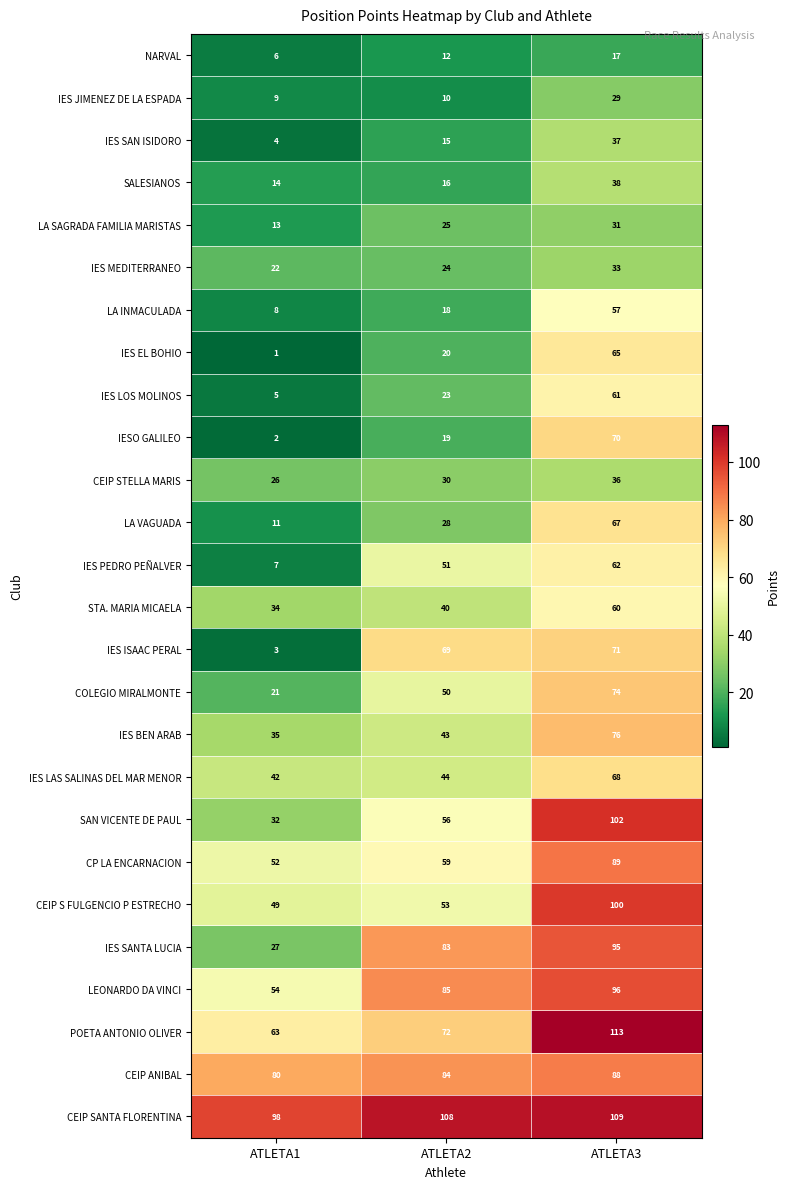

Between ATLETA1 and ATLETA2, which series saw the biggest shift?

IES ISAAC PERAL